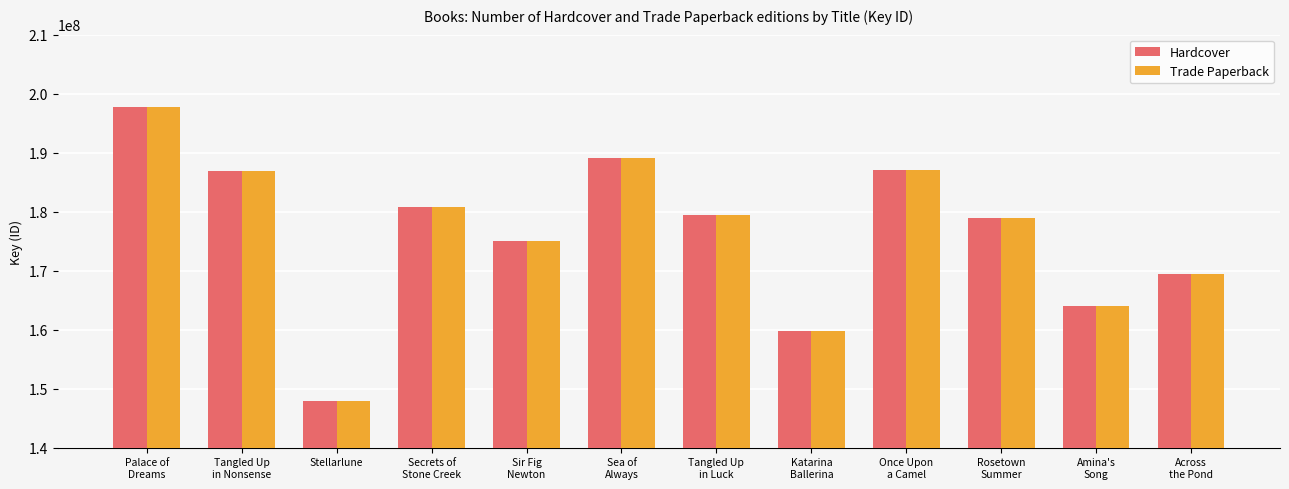

What is the highest value of the Trade Paperback series?

197664657